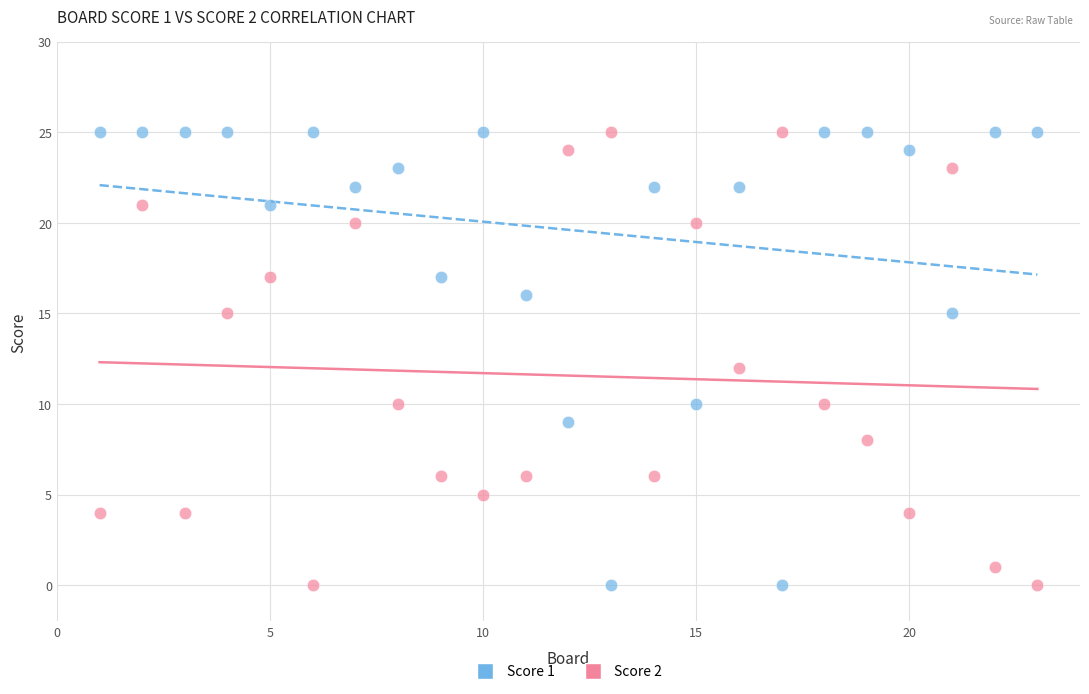

Across all data points, what is the range of Y values (max minus min)?

25